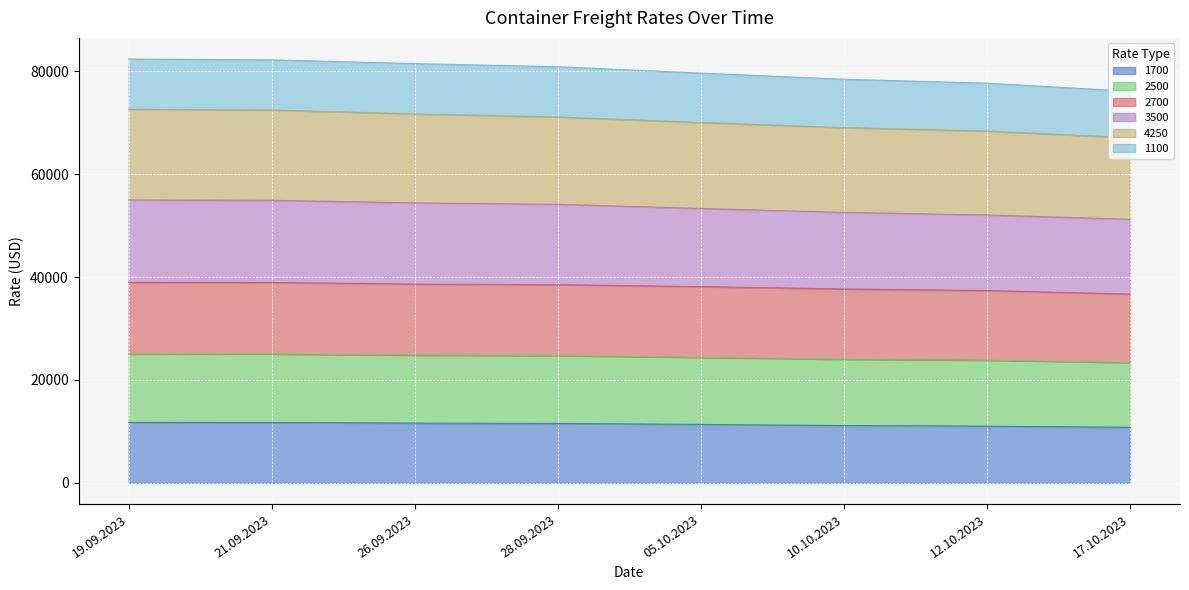

How many lines are shown in the chart?

6